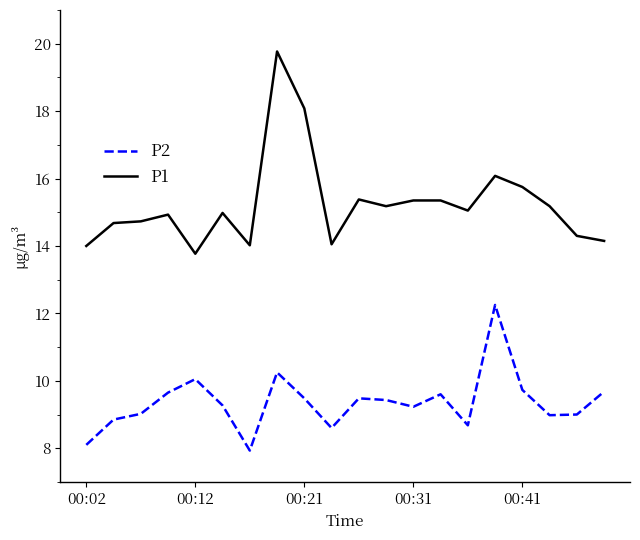

True or false: P2 and P1 intersect in this chart.

False